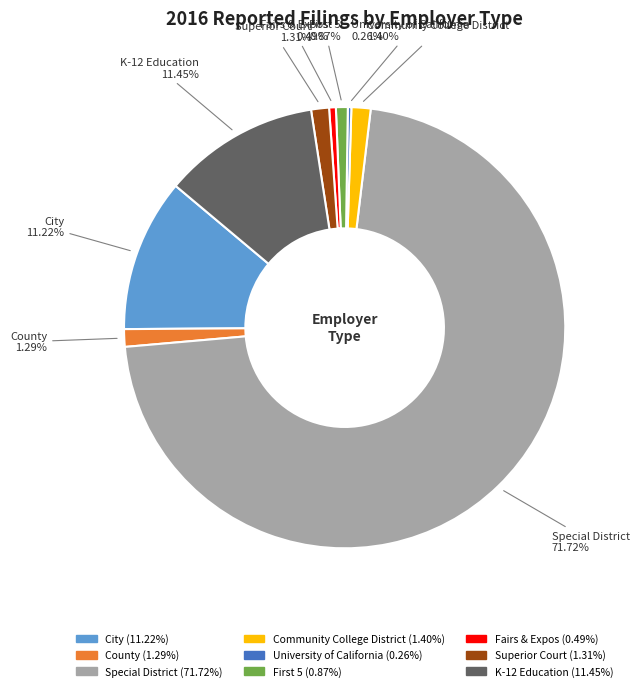

To the nearest percent, what is the combined percentage of Superior Court and County?

3%